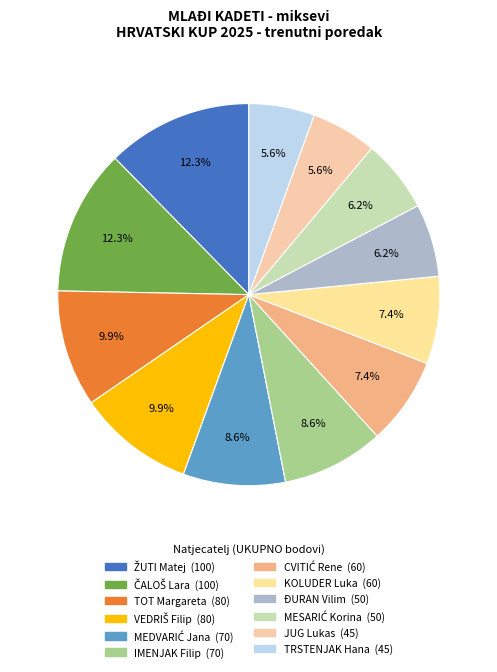

How many segments does this pie chart have?

12